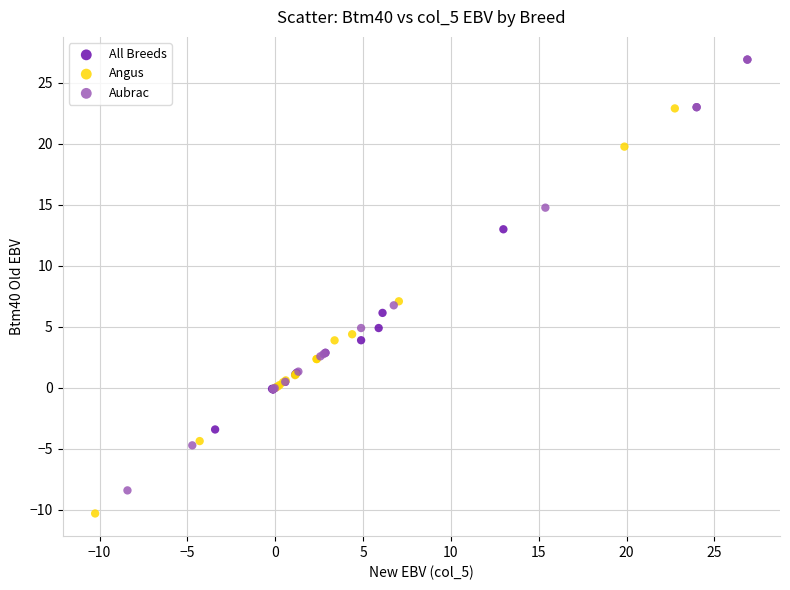

Which series reaches the minimum Y coordinate?

Angus